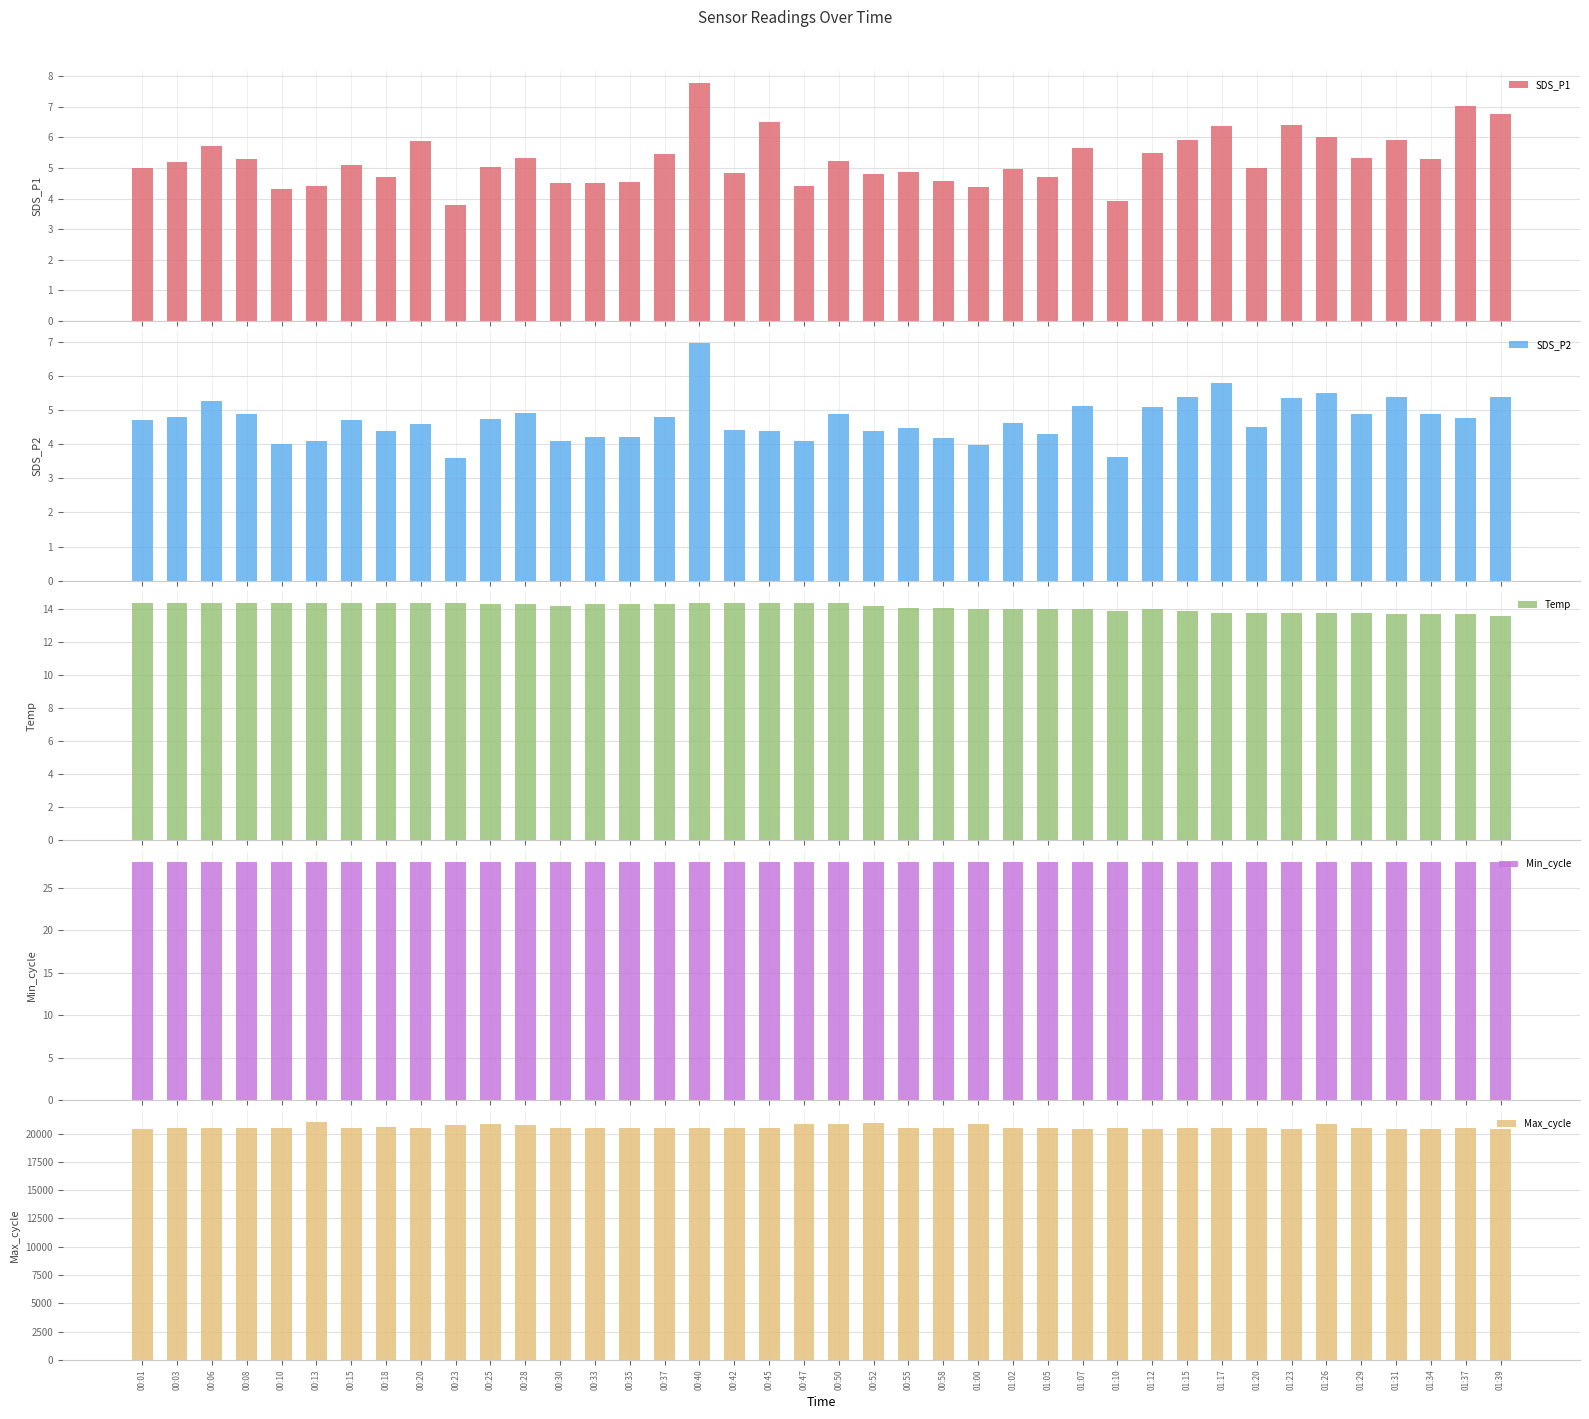

Is it true that Min_cycle equals 28.0 at 00:52?

True